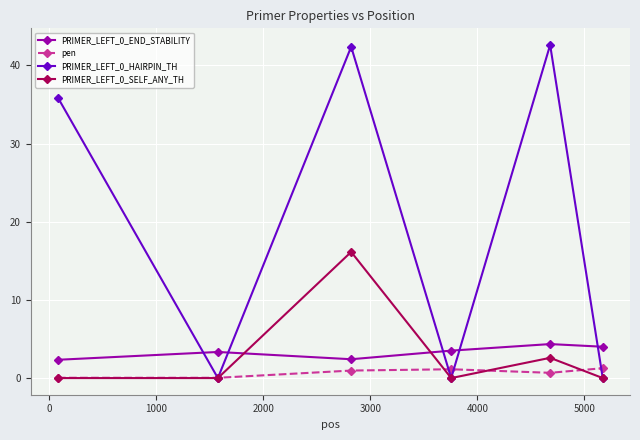

What is the difference between the maximum and second lowest values in the PRIMER_LEFT_0_SELF_ANY_TH series?

16.1